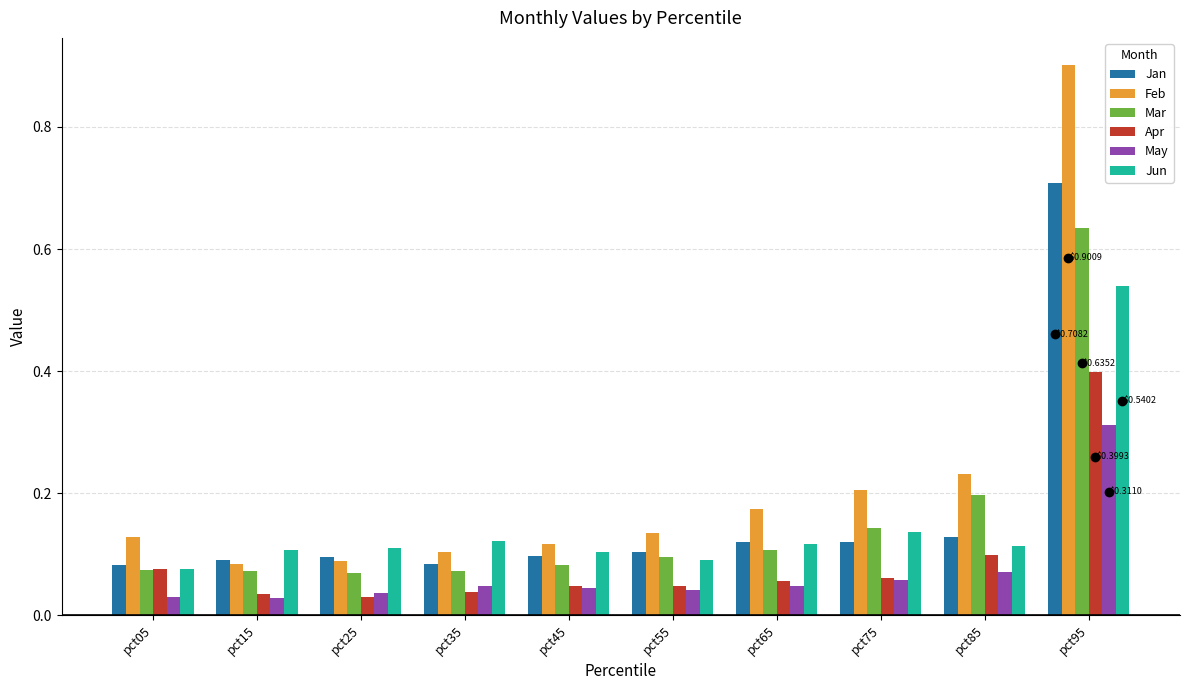

Which series has the largest range (max minus min)?

Feb